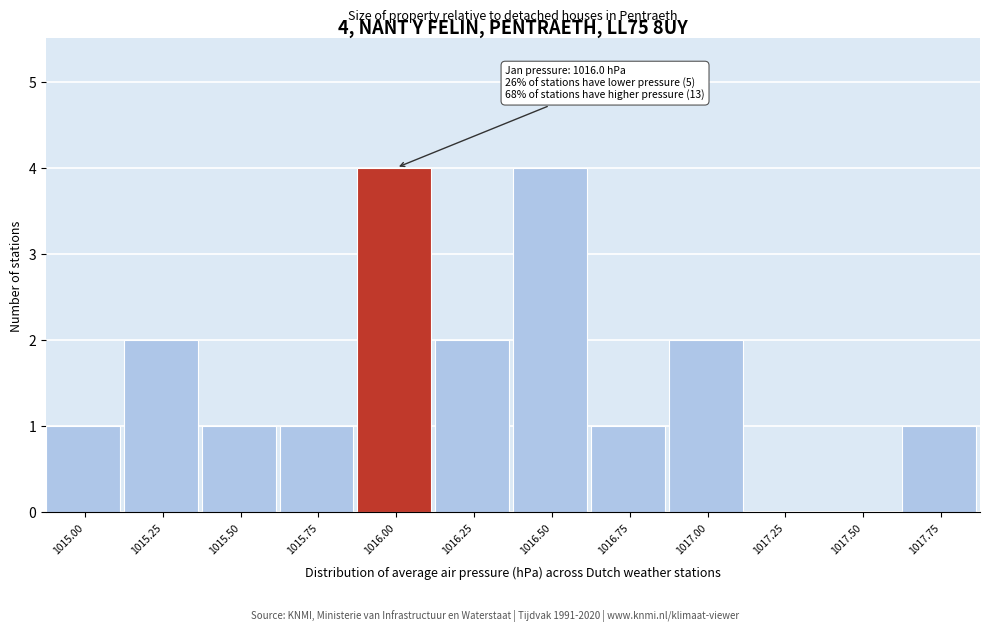

Reading left to right, list all the values displayed in this chart.

1015.00=1	1015.25=2	1015.50=1	1015.75=1	1016.00=4	1016.25=2	1016.50=4	1016.75=1	1017.00=2	1017.25=0	1017.50=0	1017.75=1